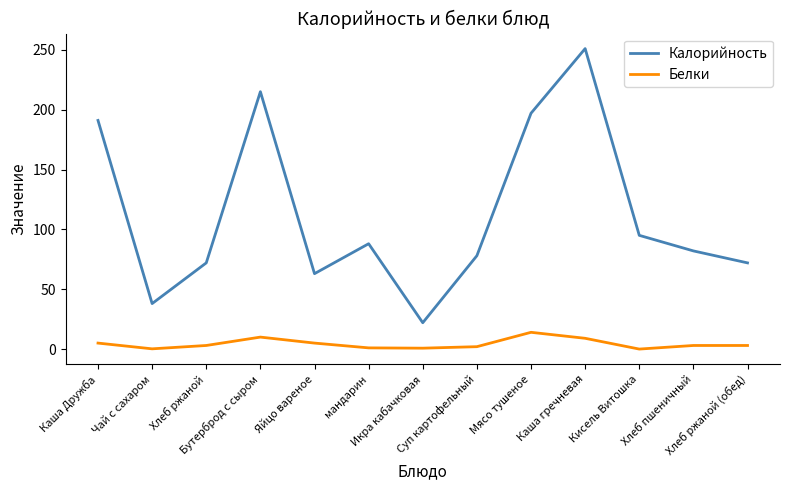

True or false: Калорийность and Белки intersect in this chart.

False